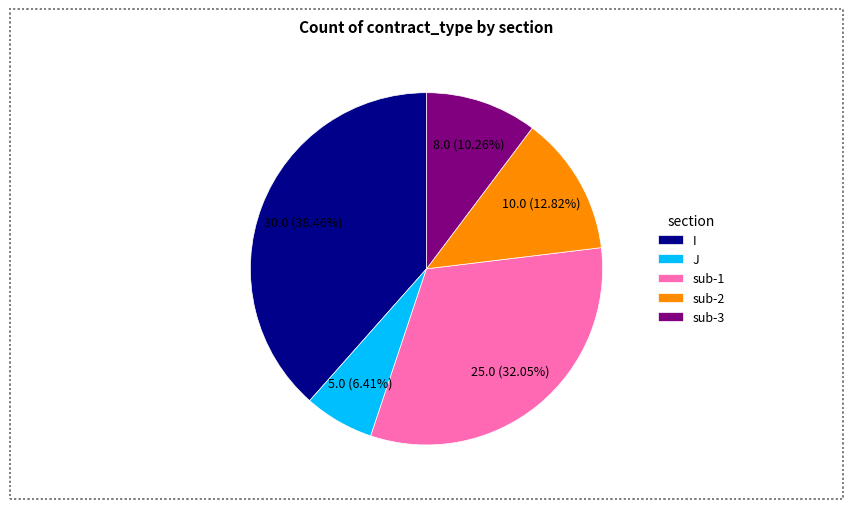

Count the number of slices in the pie.

5